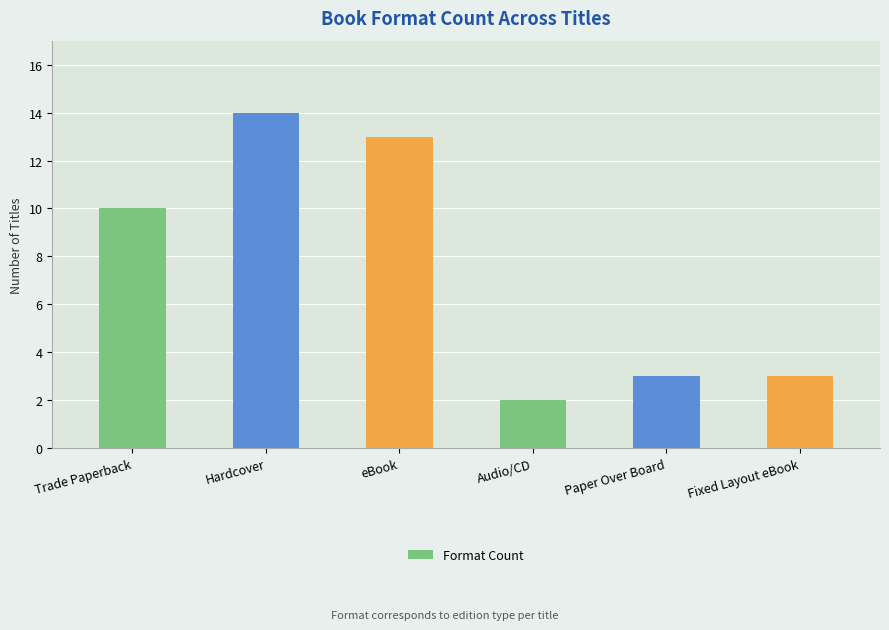

True or false: the data shows 2 at Audio/CD.

True